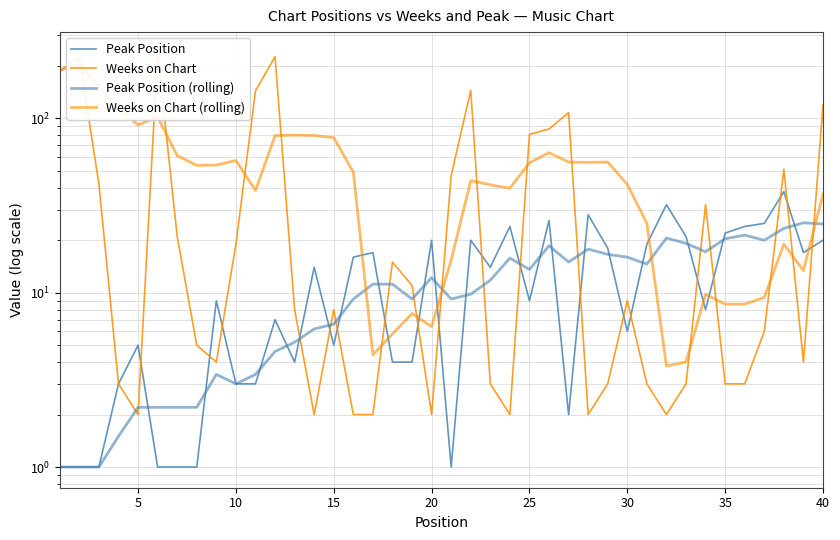

Is this an area chart (filled region under the line)?

No